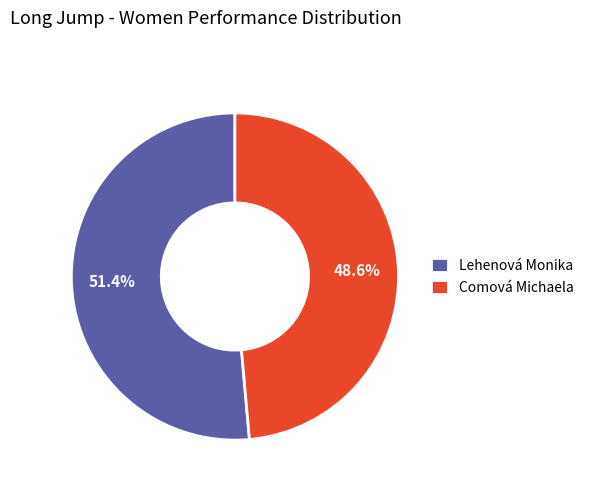

Combined, what portion of the pie is Comová Michaela and Lehenová Monika?

100.0%